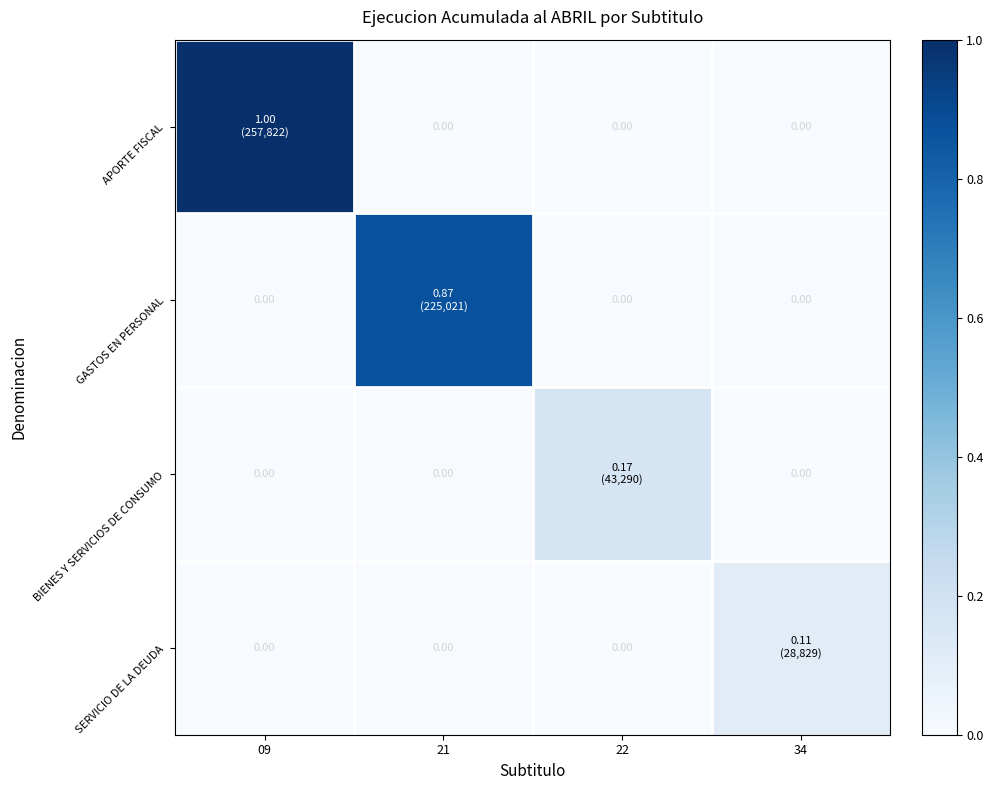

Is it true that BIENES Y SERVICIOS DE CONSUMO equals -0.1 at 09?

False